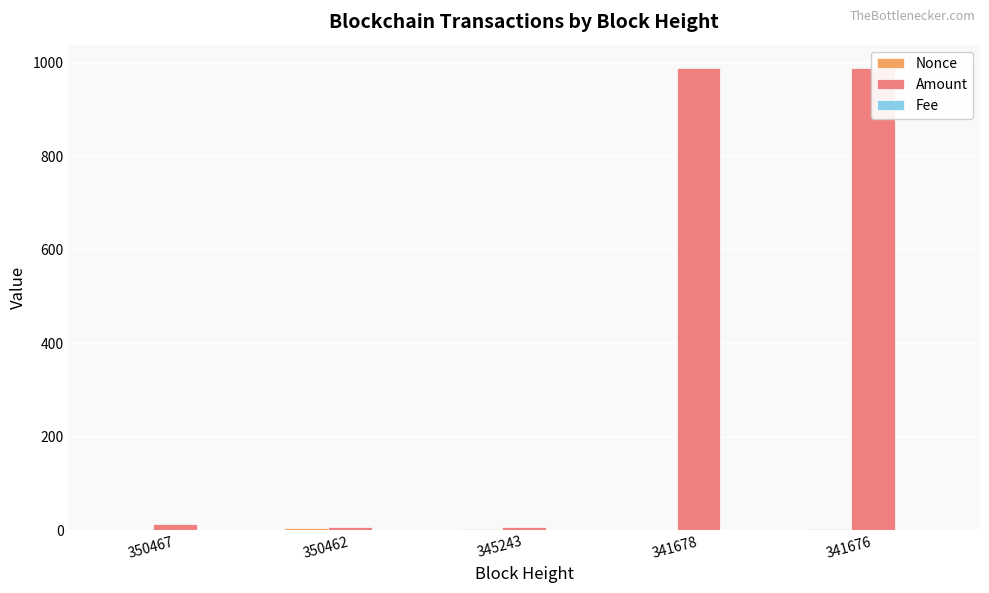

The value of Fee at 350467 is 0.0. True or false?

False